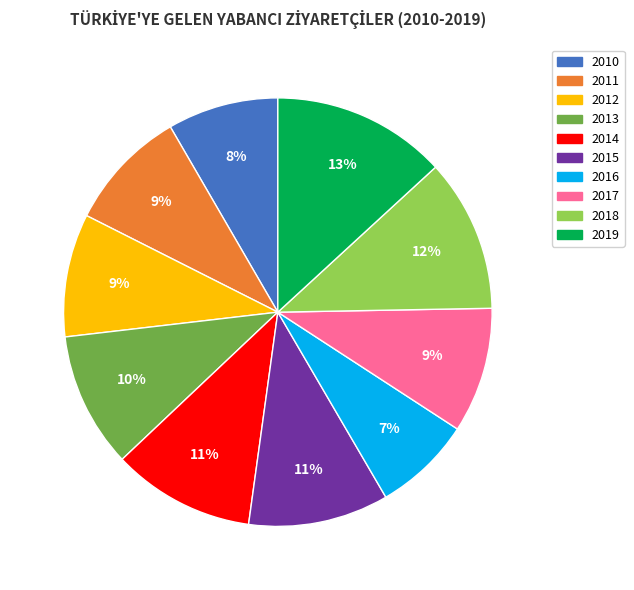

What percentage is the 2014 slice, to the nearest percent?

11%